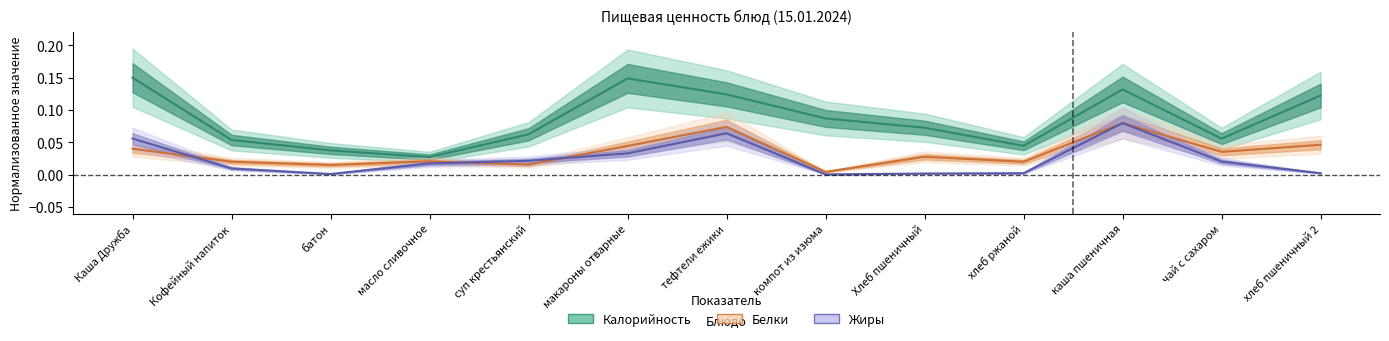

Is it true that Белки equals 0.0 at батон?

False